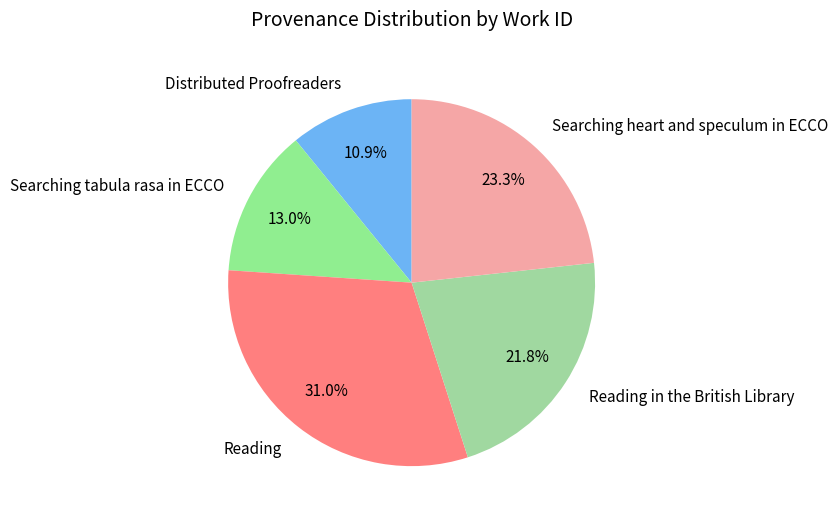

What percentage do Searching tabula rasa in ECCO and Searching heart and speculum in ECCO together represent?

36.3%